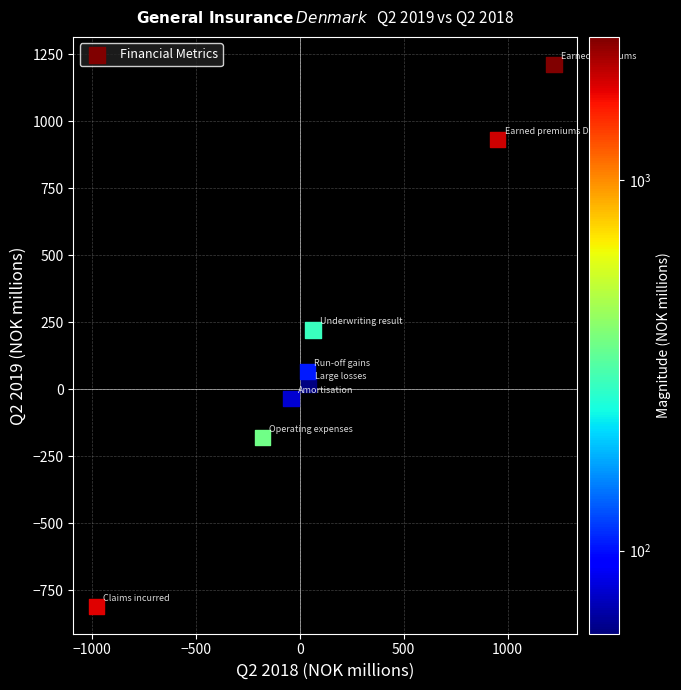

What is the average Y value?

177.8